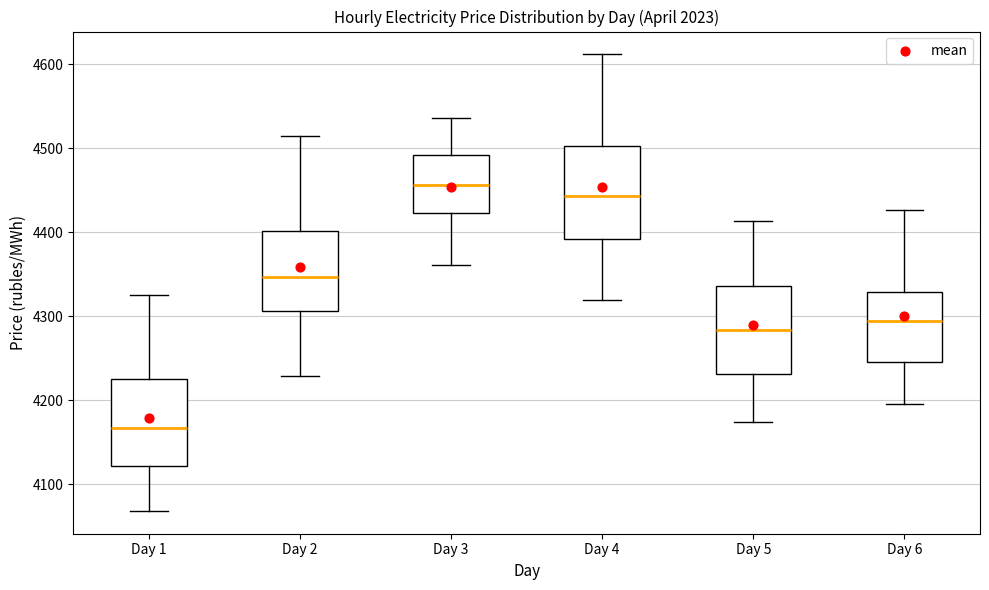

Reading left to right, read every box against the y-axis: the position of its median line, the range the box covers, and the ends of its whiskers. The values are not printed on the chart, so give them approximately, as read against the axis.

Day 1: median 4170, box 4120 to 4230, whiskers 4070 to 4330
Day 2: median 4350, box 4310 to 4400, whiskers 4230 to 4520
Day 3: median 4460, box 4420 to 4490, whiskers 4360 to 4540
Day 4: median 4440, box 4390 to 4500, whiskers 4320 to 4610
Day 5: median 4280, box 4230 to 4340, whiskers 4170 to 4410
Day 6: median 4290, box 4250 to 4330, whiskers 4200 to 4430